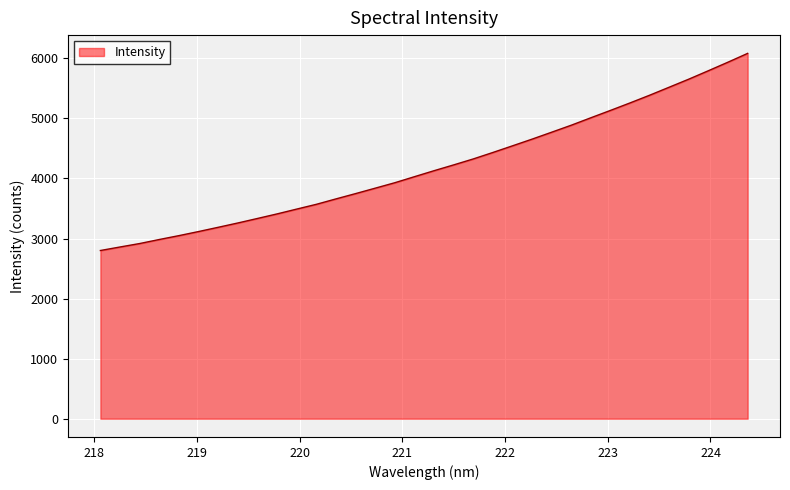

What is the maximum value shown in the chart?

6082.4